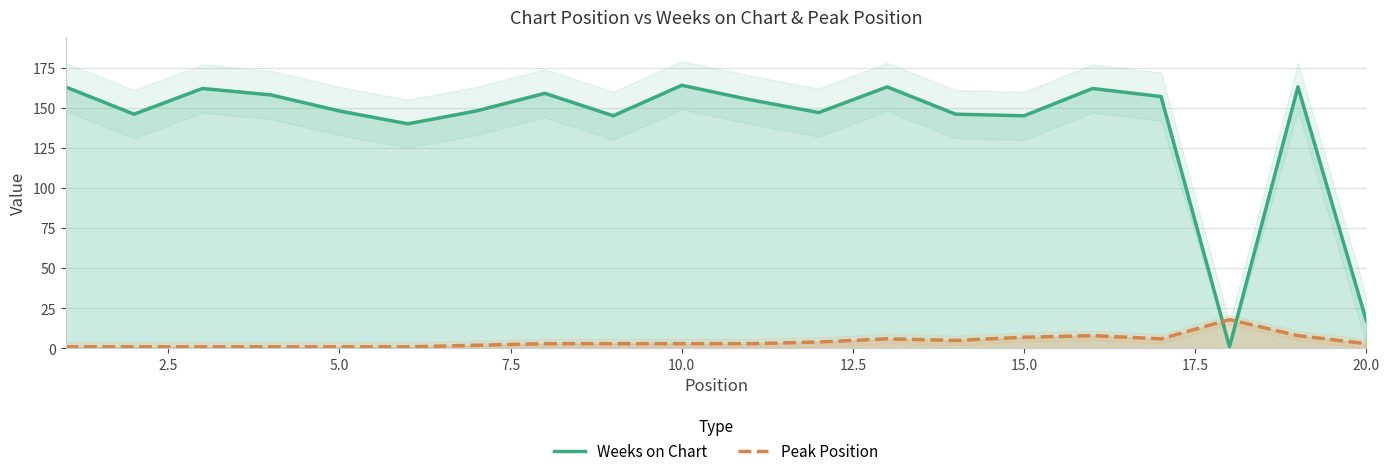

True or false: Weeks on Chart and Peak Position cross at least once.

True